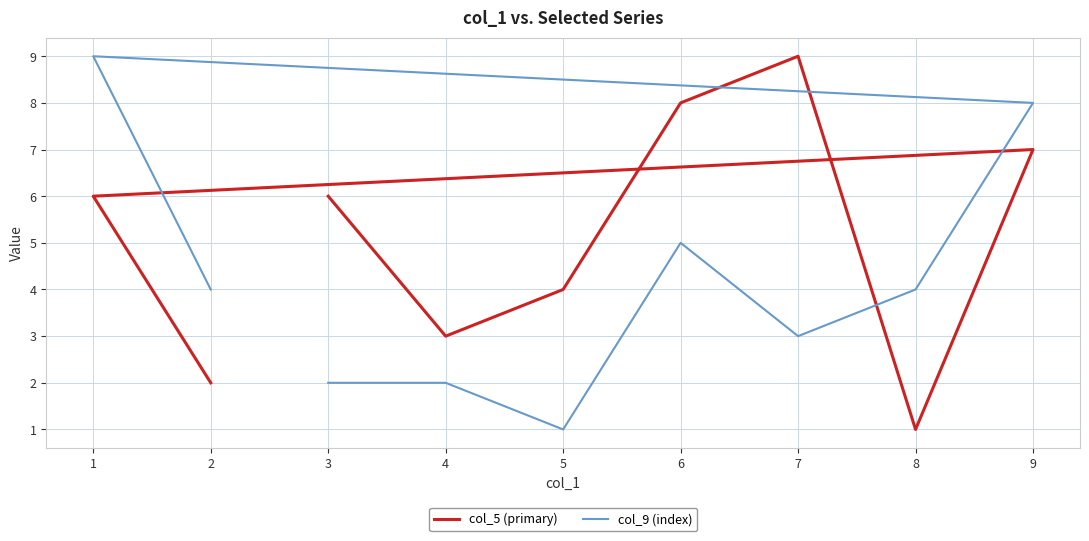

Between which two adjacent categories do col_5 (primary) and col_9 (index) first intersect?

7 and 8